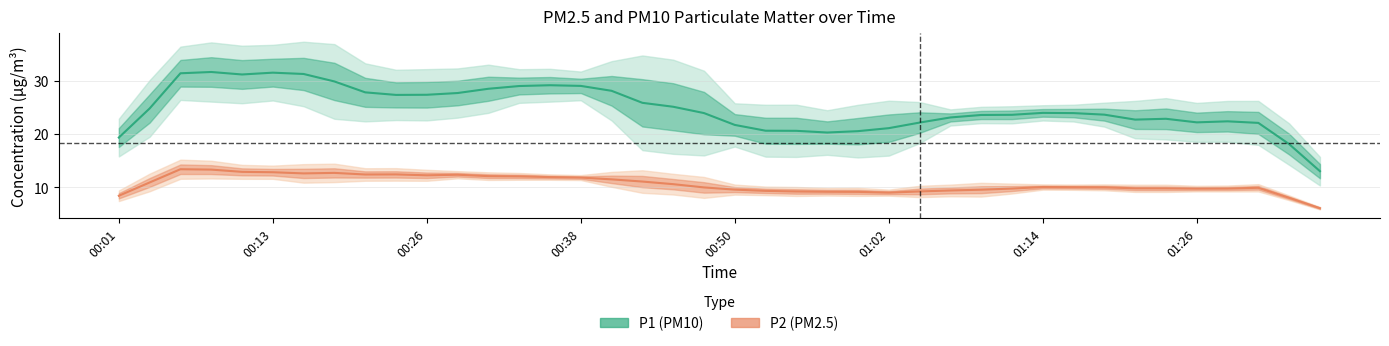

What is the label of the 28th point from the right?

00:30